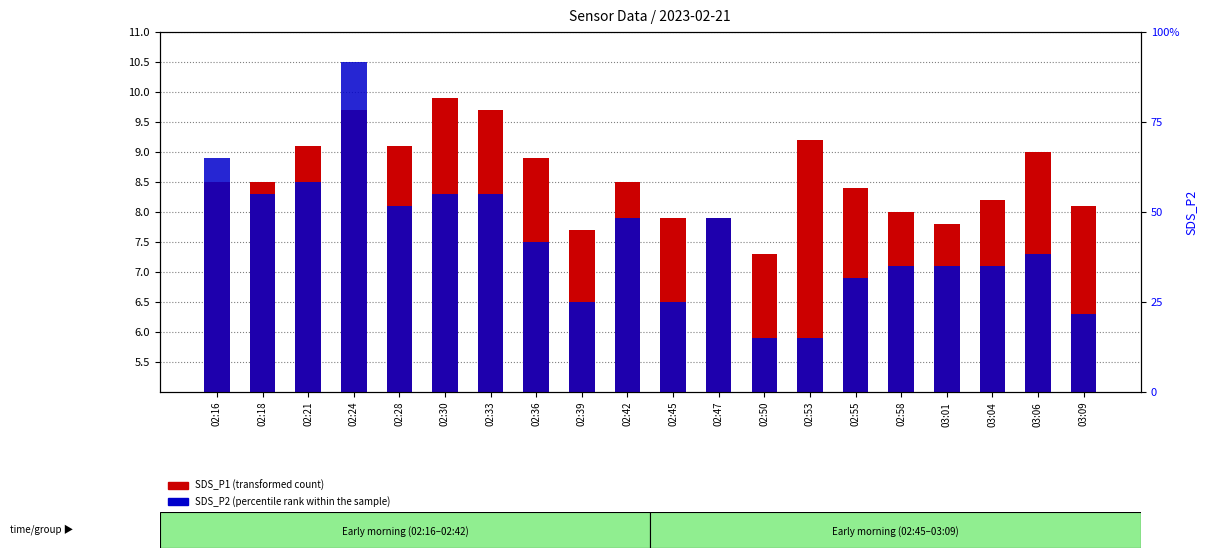

Between 02:33 and 02:42, which is larger?

02:33